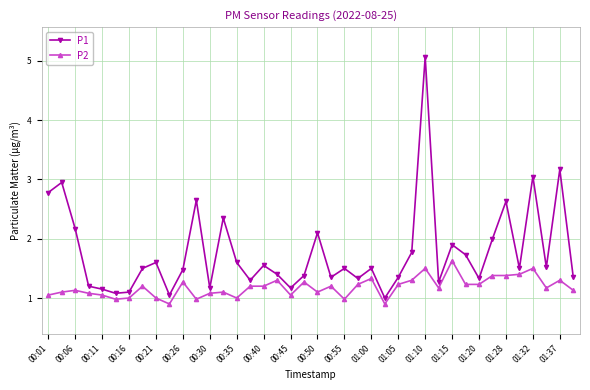

How many data points does each series have?

40